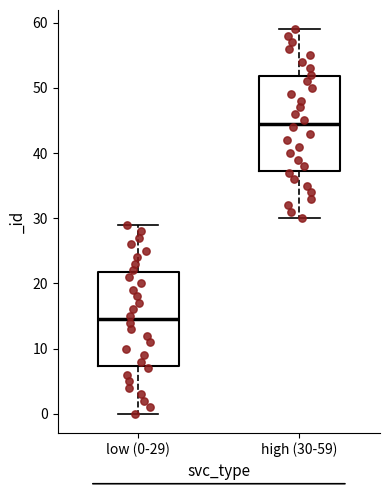

Which box's median line is the highest?

high (30-59)